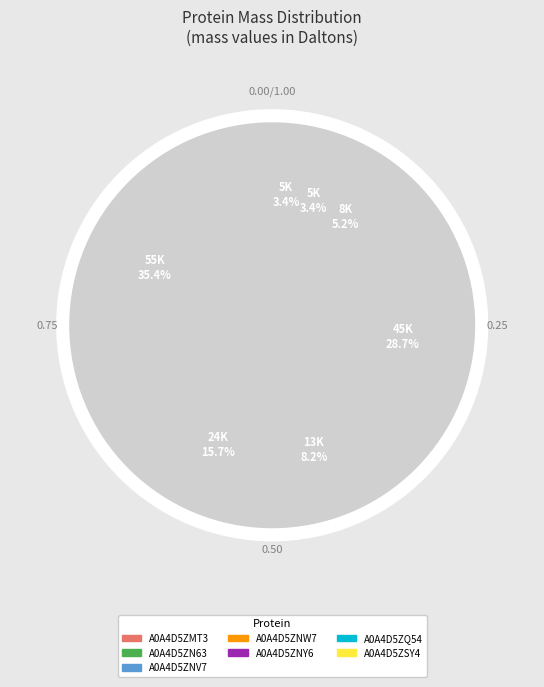

Combined, do A0A4D5ZMT3 and A0A4D5ZNV7 account for over 50%?

No